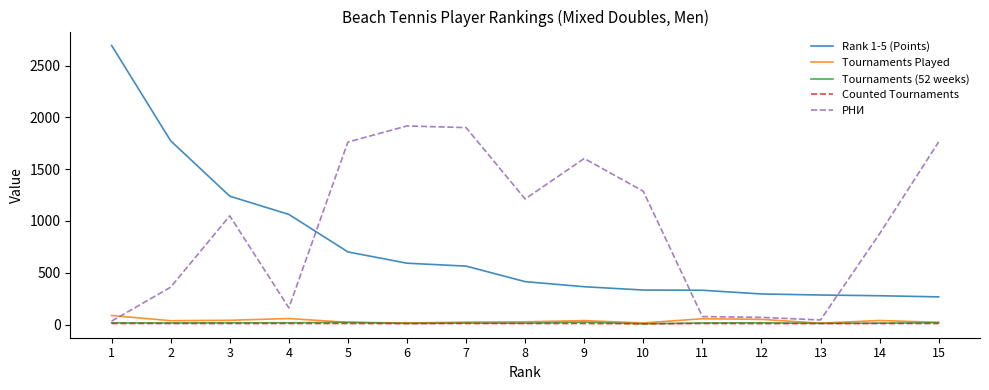

True or false: Tournaments (52 weeks) and Rank 1-5 (Points) cross at least once.

False